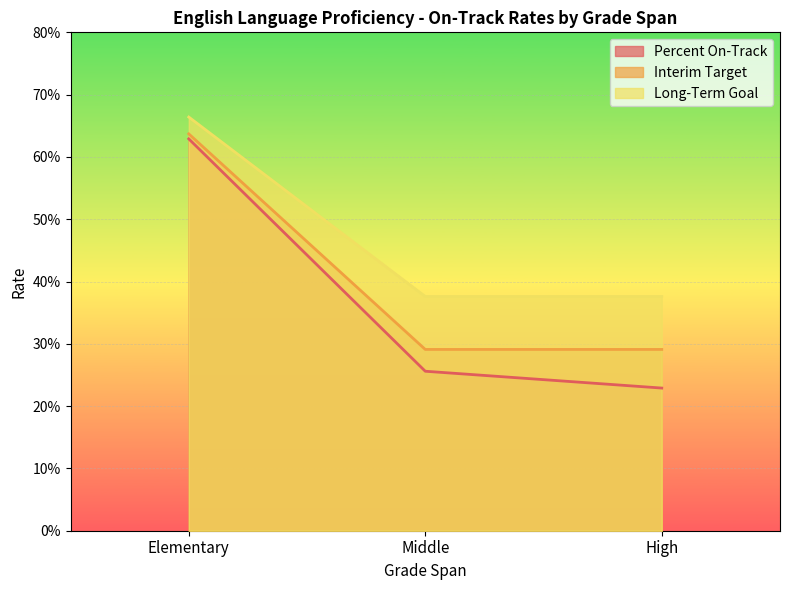

What position from the right is Elementary?

3